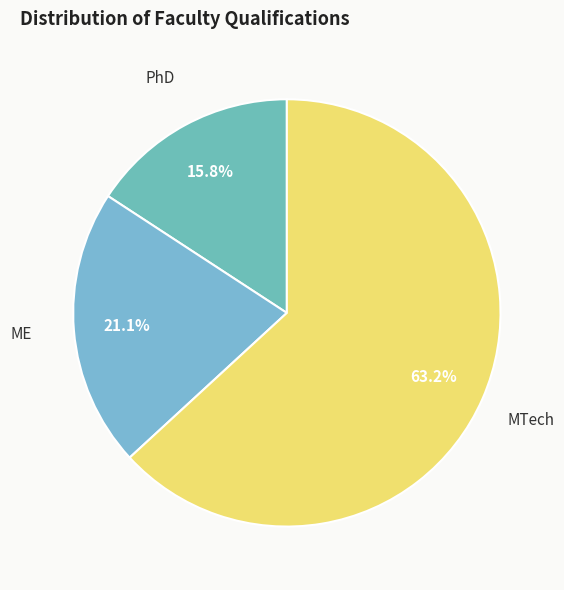

Count the number of slices in the pie.

3